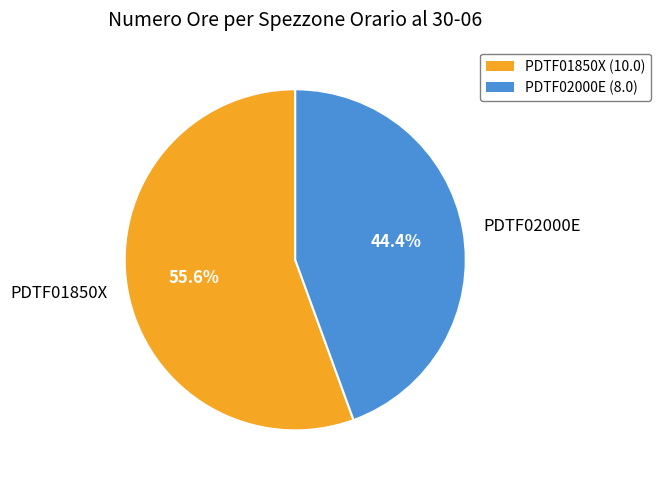

What percentage is the PDTF01850X slice, to the nearest percent?

56%